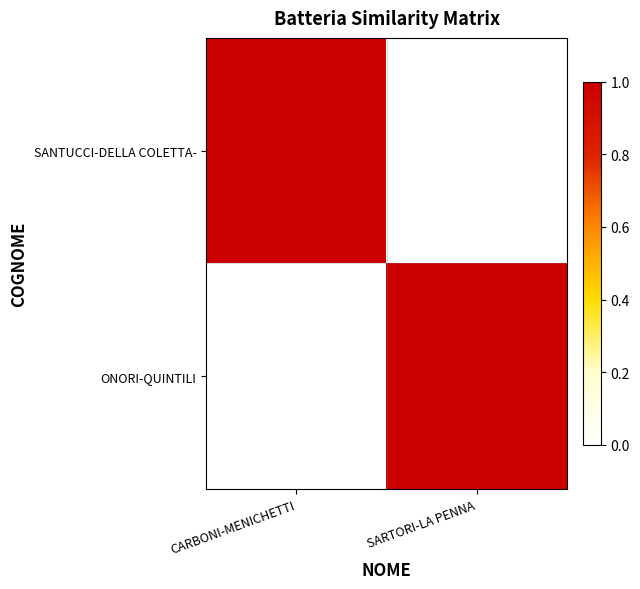

Which has a higher value, SARTORI-LA PENNA or CARBONI-MENICHETTI?

CARBONI-MENICHETTI